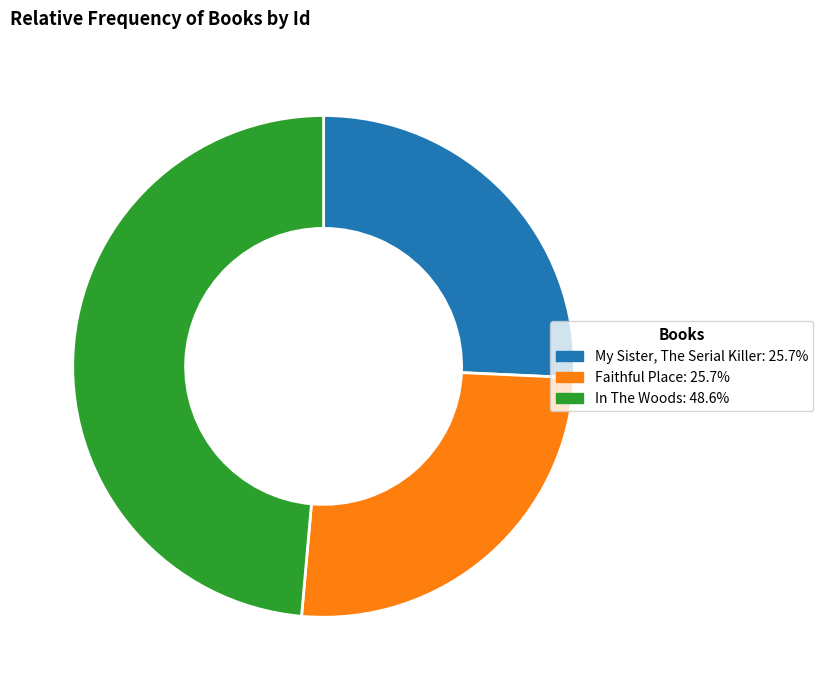

What is the ratio of the value at My Sister, The Serial Killer to the value at In The Woods?

0.5